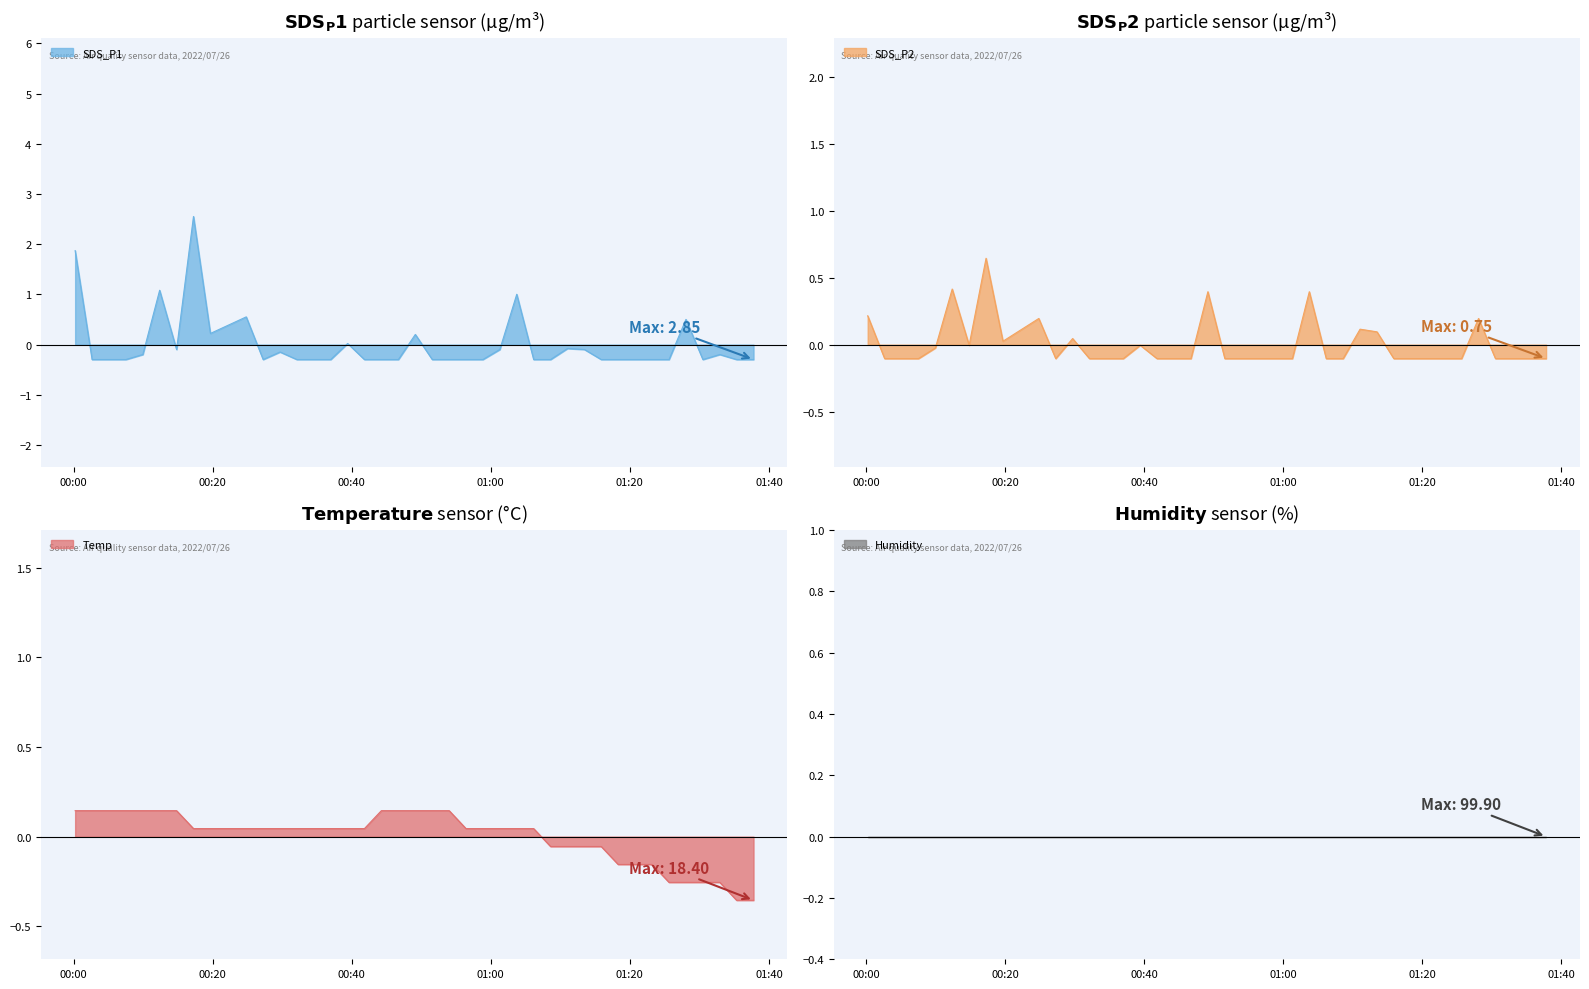

Reading right to left, extract all data points from this chart.

SDS_P1: -0.3	-0.3	-0.2	-0.3	0.5	-0.3	-0.3	-0.3	-0.3	-0.3	-0.1	-0.1	-0.3	-0.3	1.0	-0.1	-0.3	-0.3	-0.3	-0.3	0.2	-0.3	-0.3	-0.3	0.0	-0.3	-0.3	-0.3	-0.1	-0.3	0.6	0.2	2.6	-0.1	1.1	-0.2	-0.3	-0.3	-0.3	1.9
SDS_P2: -0.1	-0.1	-0.1	-0.1	0.2	-0.1	-0.1	-0.1	-0.1	-0.1	0.1	0.1	-0.1	-0.1	0.4	-0.1	-0.1	-0.1	-0.1	-0.1	0.4	-0.1	-0.1	-0.1	-0.0	-0.1	-0.1	-0.1	0.0	-0.1	0.2	0.0	0.6	-0.0	0.4	-0.0	-0.1	-0.1	-0.1	0.2
Temp: -0.4	-0.4	-0.3	-0.3	-0.3	-0.3	-0.2	-0.2	-0.2	-0.1	-0.1	-0.1	-0.1	0.0	0.0	0.0	0.0	0.0	0.1	0.1	0.1	0.1	0.1	0.0	0.0	0.0	0.0	0.0	0.0	0.0	0.0	0.0	0.0	0.1	0.1	0.1	0.1	0.1	0.1	0.1